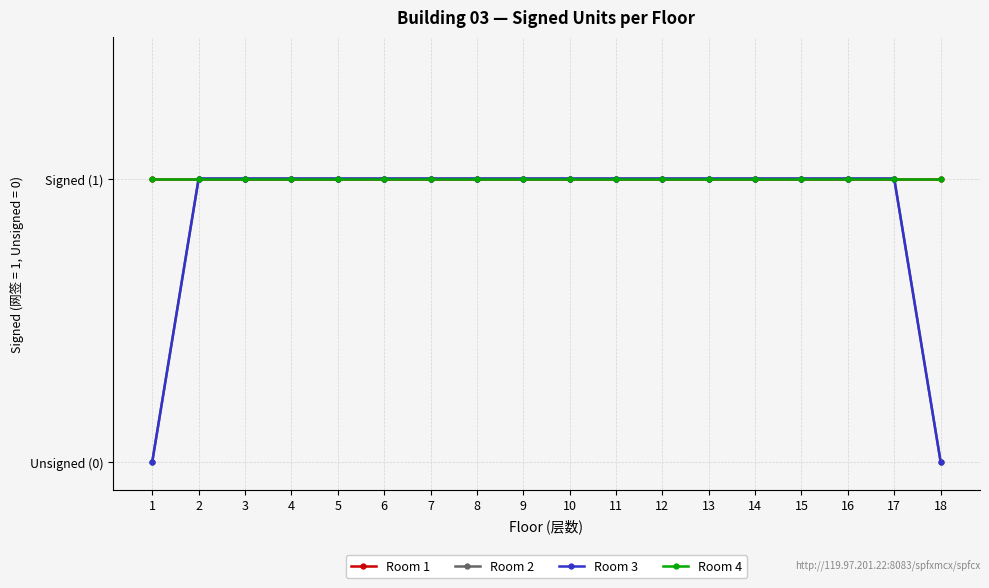

The Room 2 series shows 2 at 7. True or false?

False